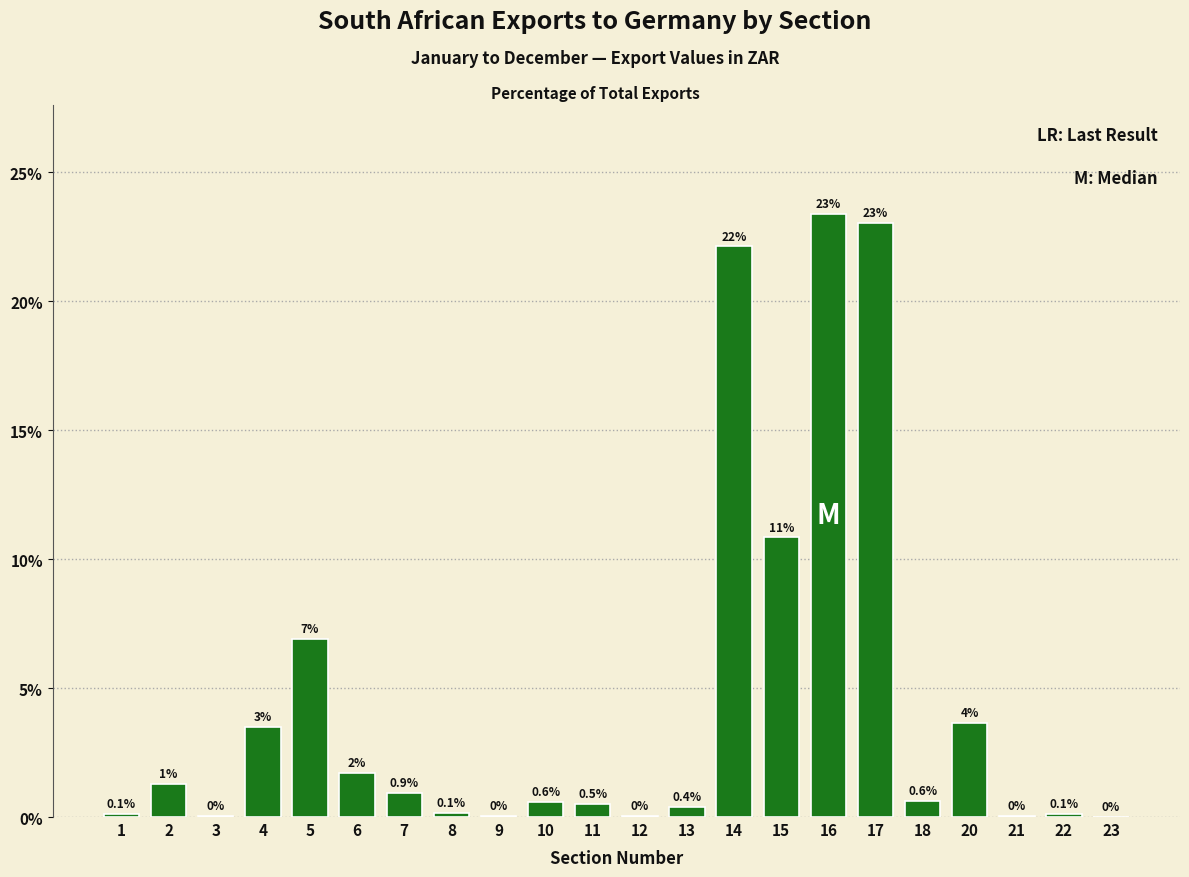

What is the greatest value displayed?

23.4